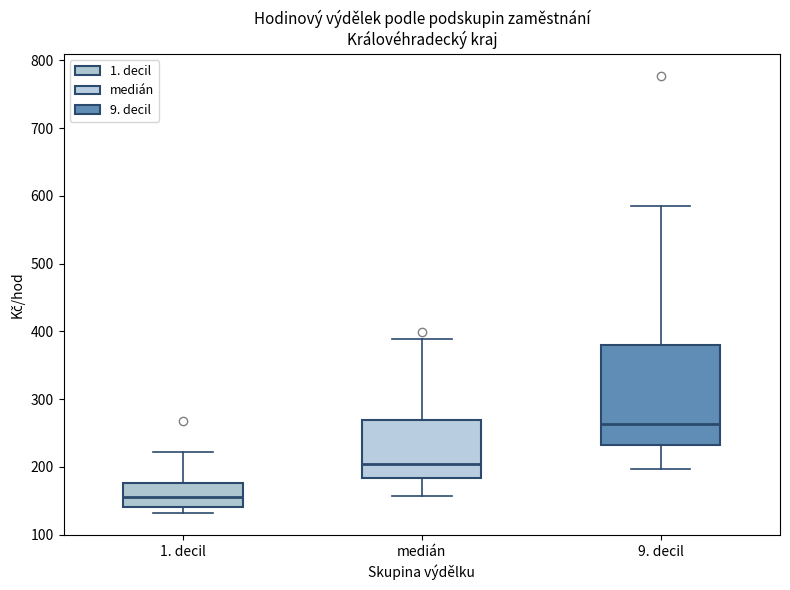

Which box's median line is the highest?

9. decil